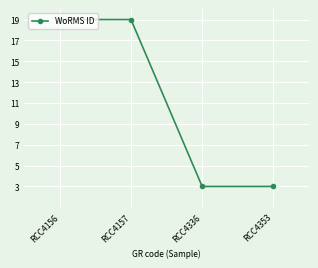

How many values are below 19?

2